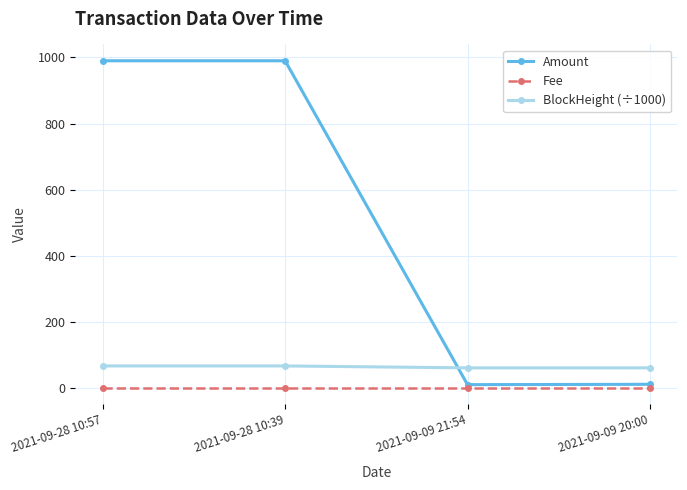

What is the minimum value for BlockHeight (÷1000)?

59.8